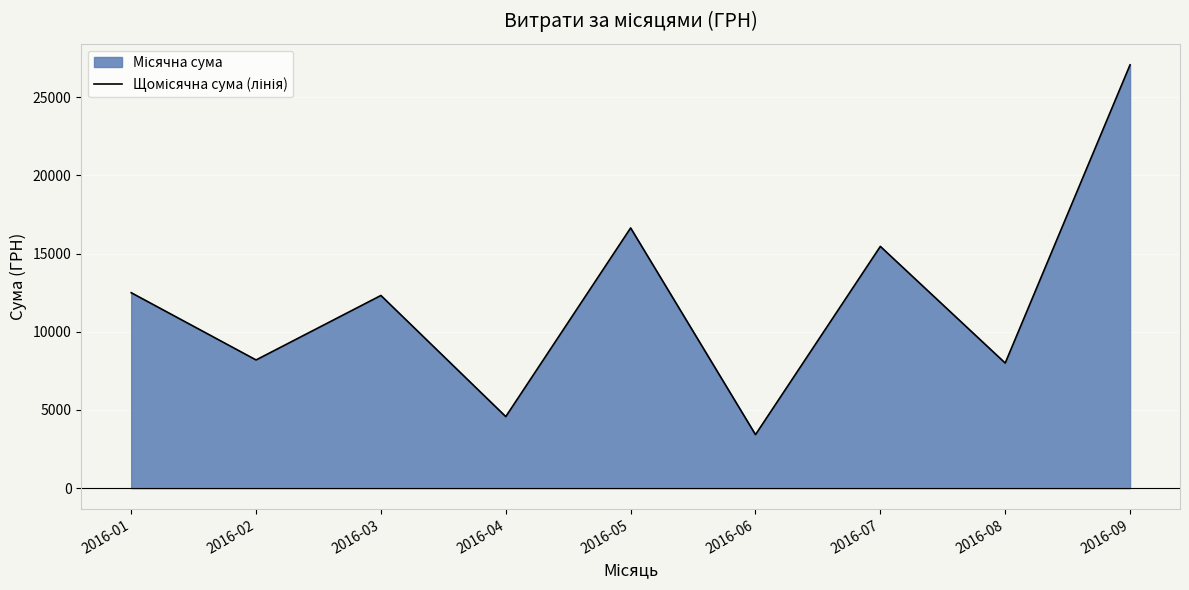

List the labels in order of value, smallest first.

2016-06, 2016-04, 2016-08, 2016-02, 2016-03, 2016-01, 2016-07, 2016-05, 2016-09